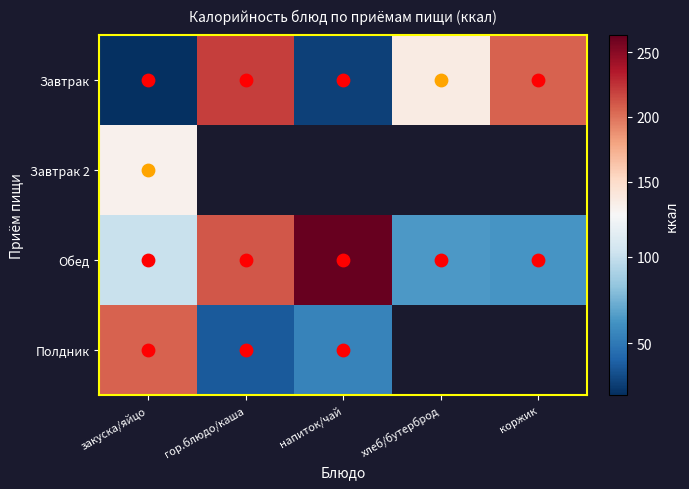

What value does the Обед series have at закуска/яйцо?

101.0